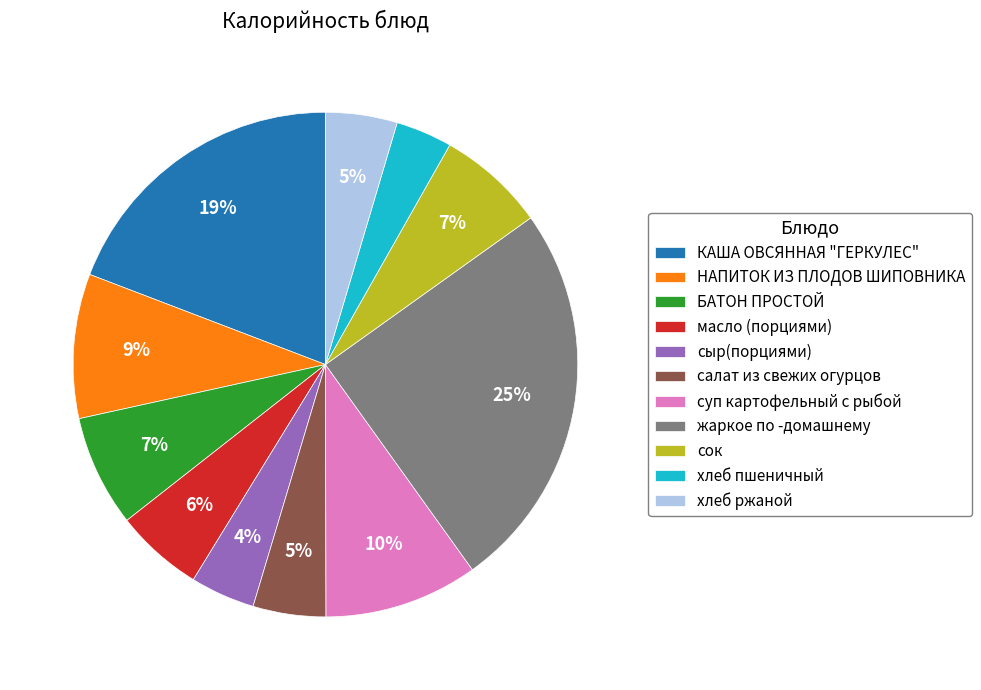

How many segments does this pie chart have?

11